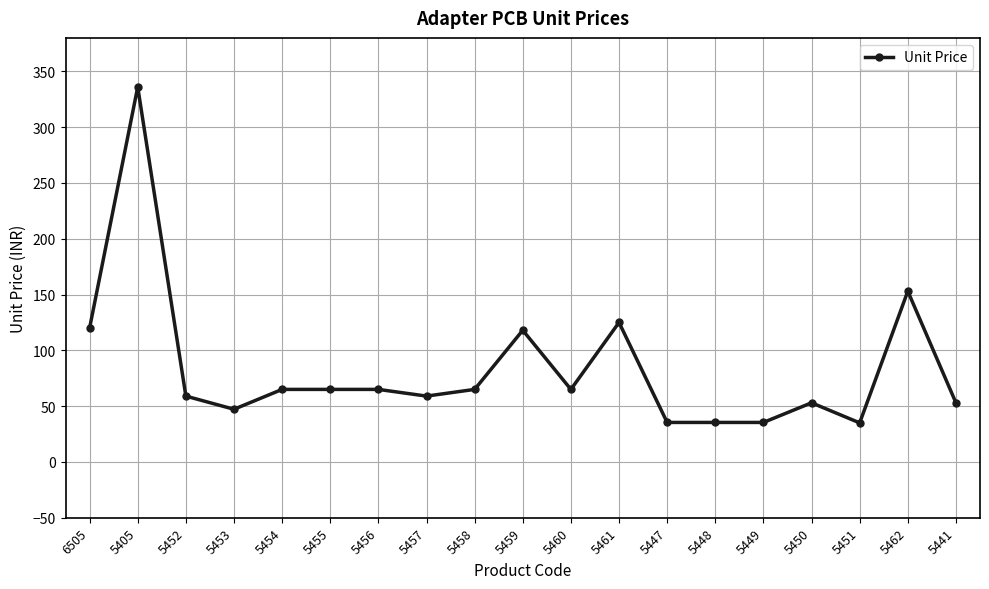

What is the difference between the values at 5405 and 5462?

183.0